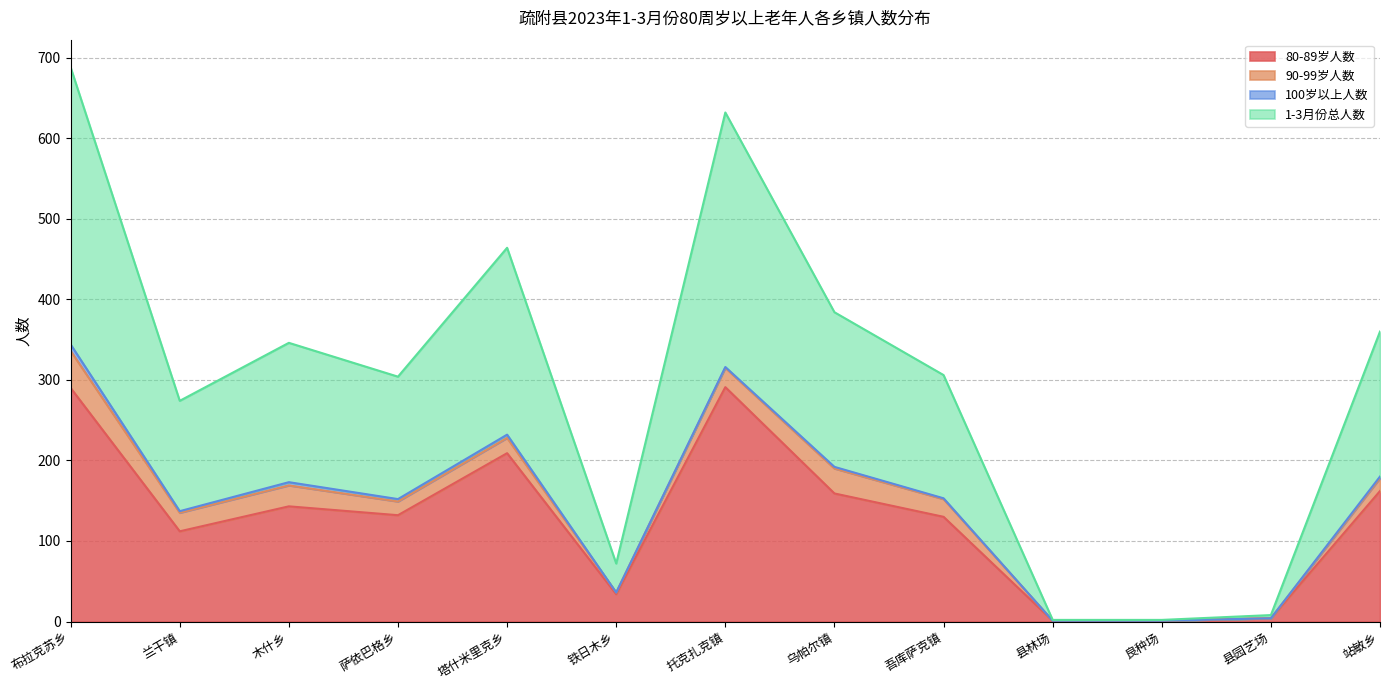

What are all the series names shown in the legend?

80-89岁人数, 90-99岁人数, 100岁以上人数, 1-3月份总人数